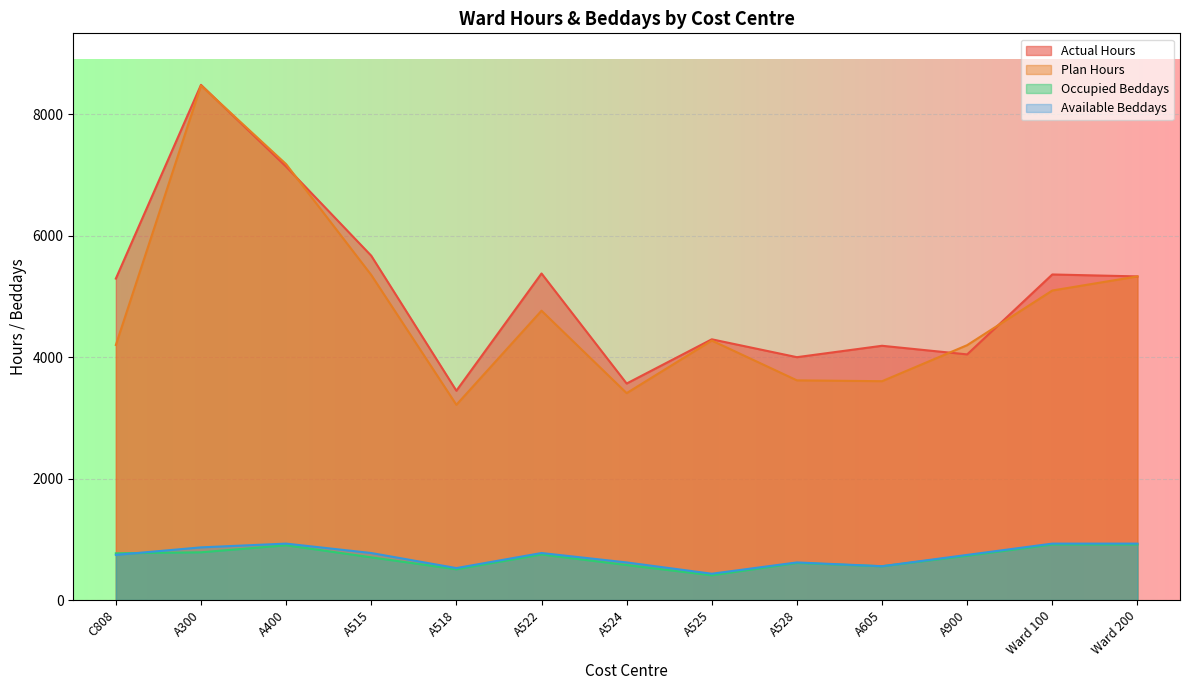

What is the sum of all Actual Hours values?

66202.7